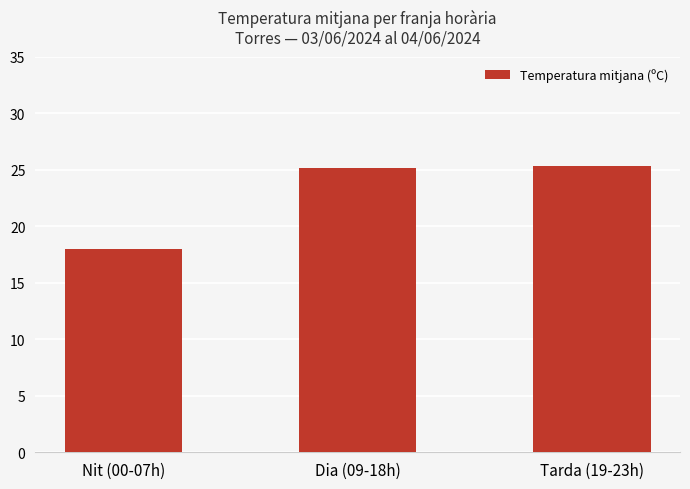

Read the value at Nit (00-07h).

18.0